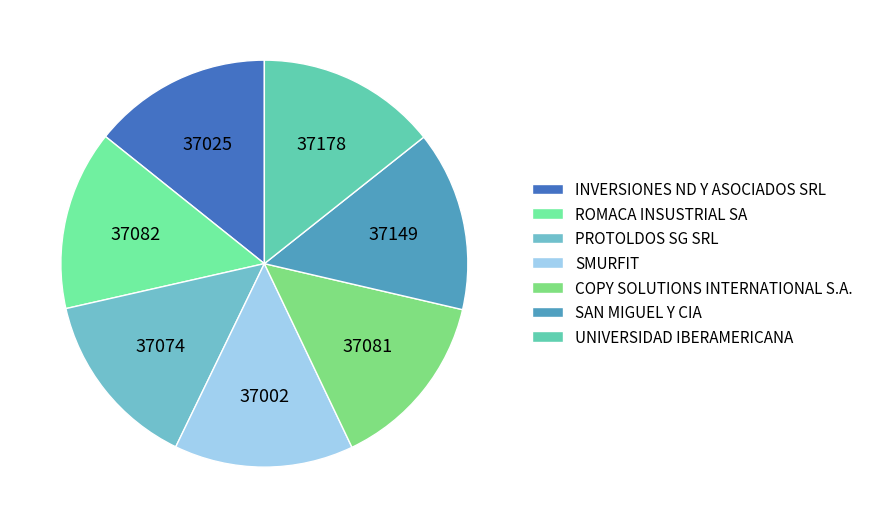

Count the number of slices in the pie.

7